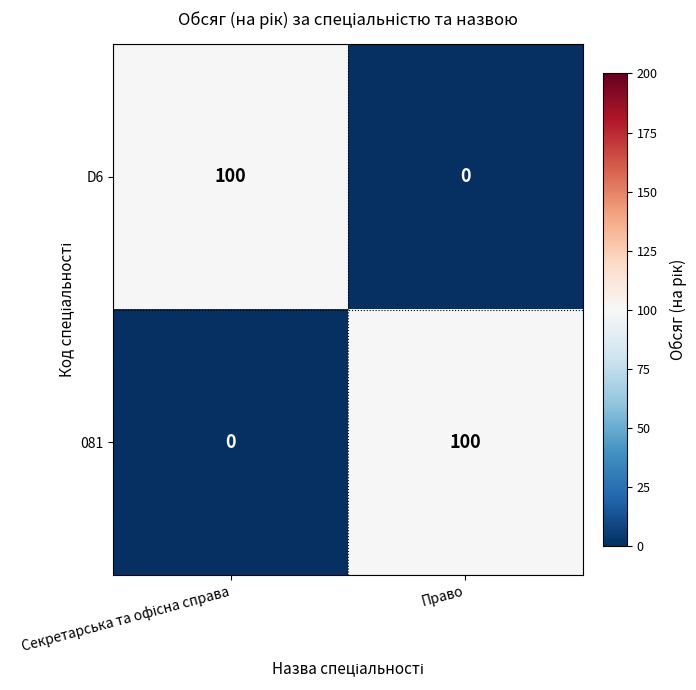

Is it true that 081 equals 26 at Право?

False